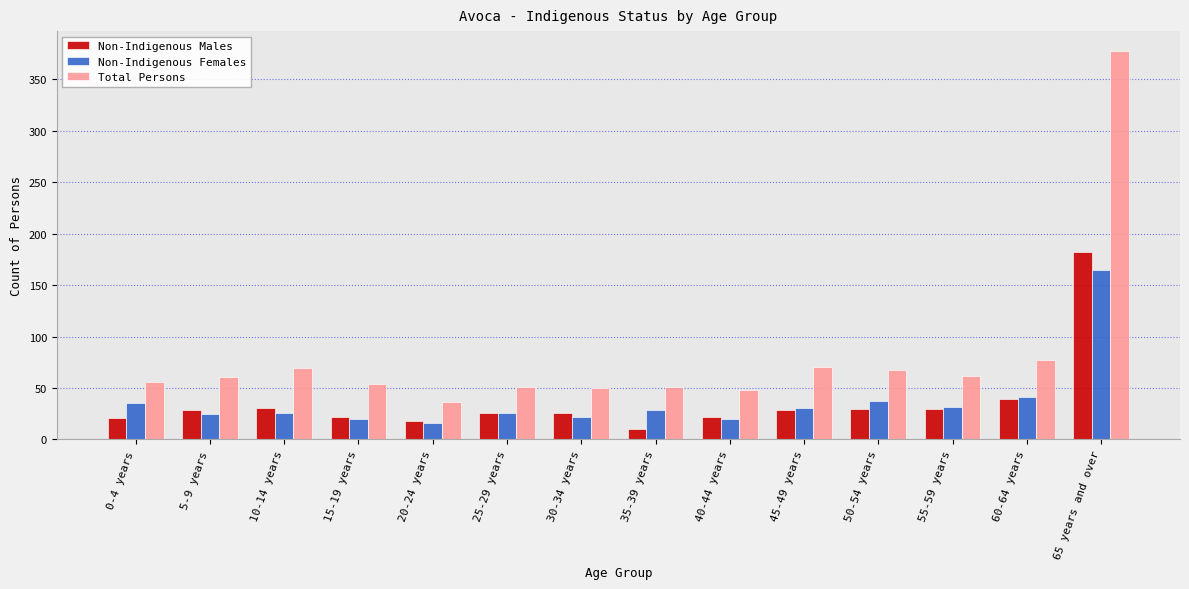

What is the value of the Non-Indigenous Males bar at the 10th from the left?

29